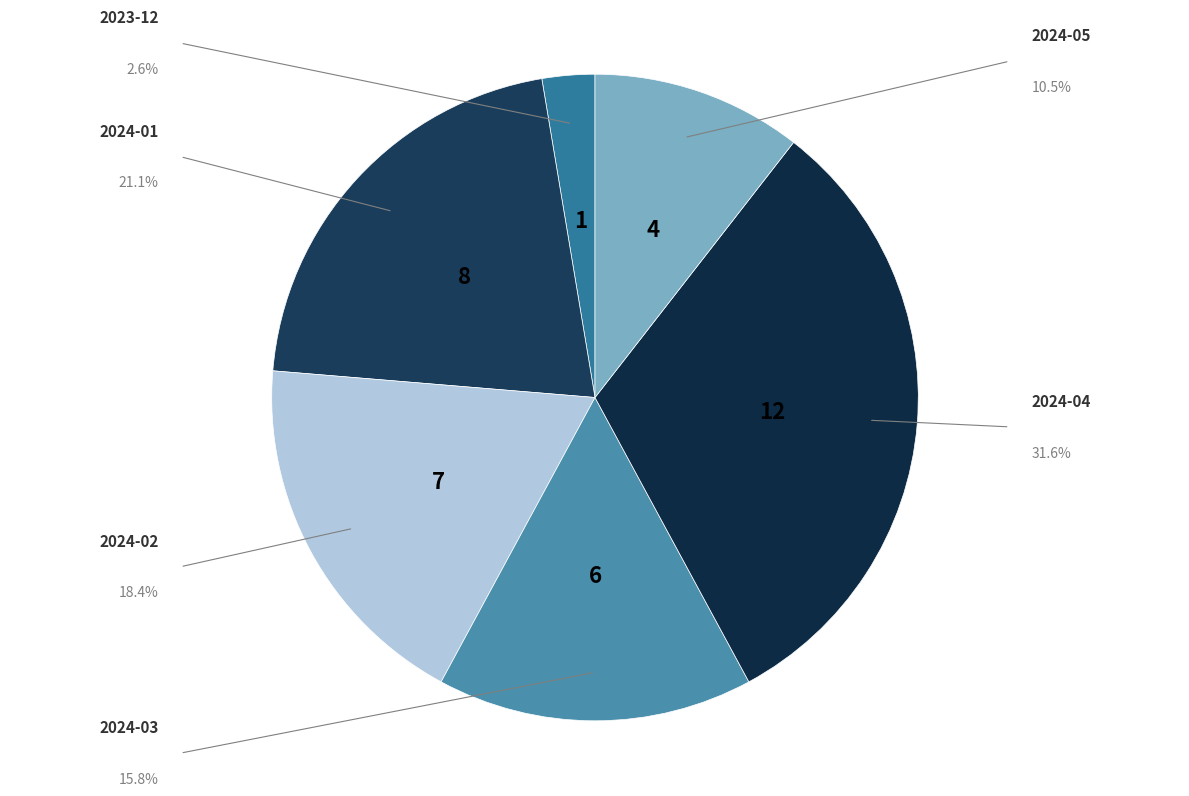

Which category has the smallest portion of the pie?

2023-12